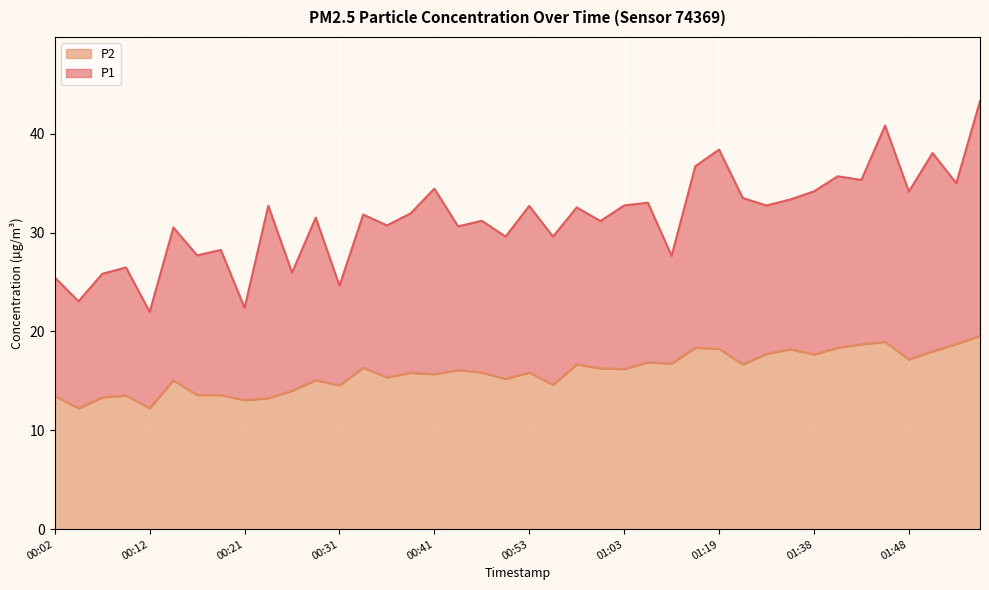

Which series has the largest range (max minus min)?

P1